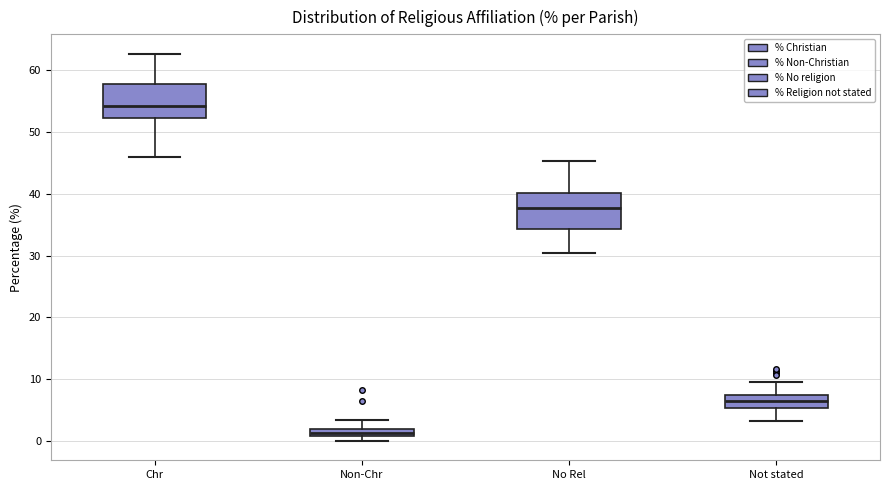

Where does the median line of the box for Not stated sit on the y-axis? The values are not printed on the chart, so give them approximately, as read against the axis.

6